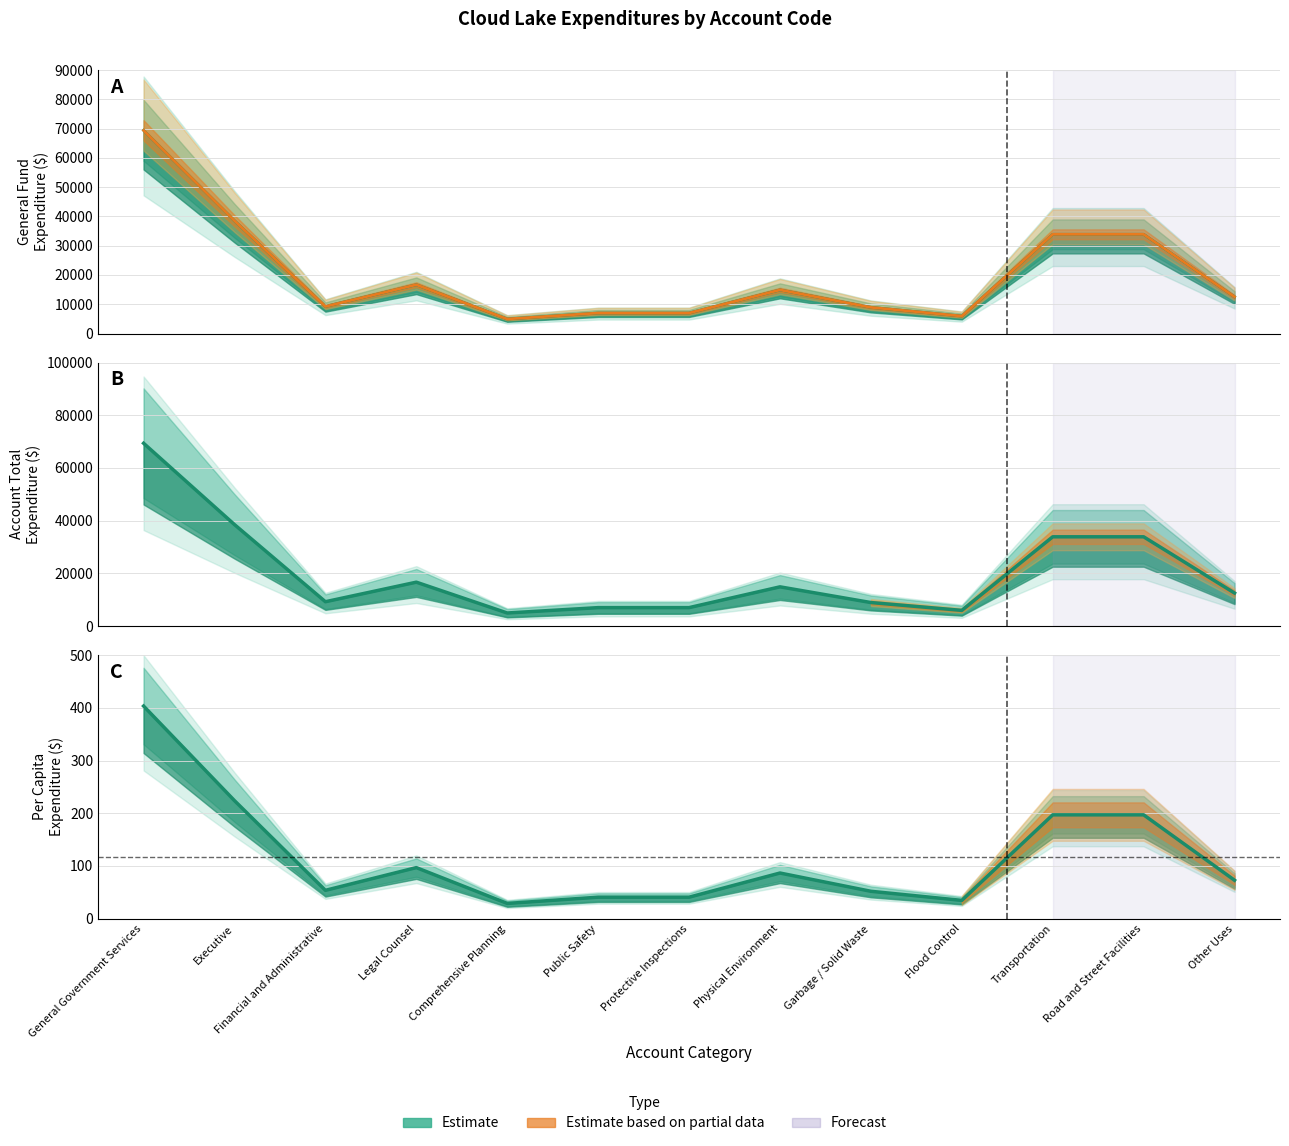

At which label is Account Total closest to 37166?

Executive